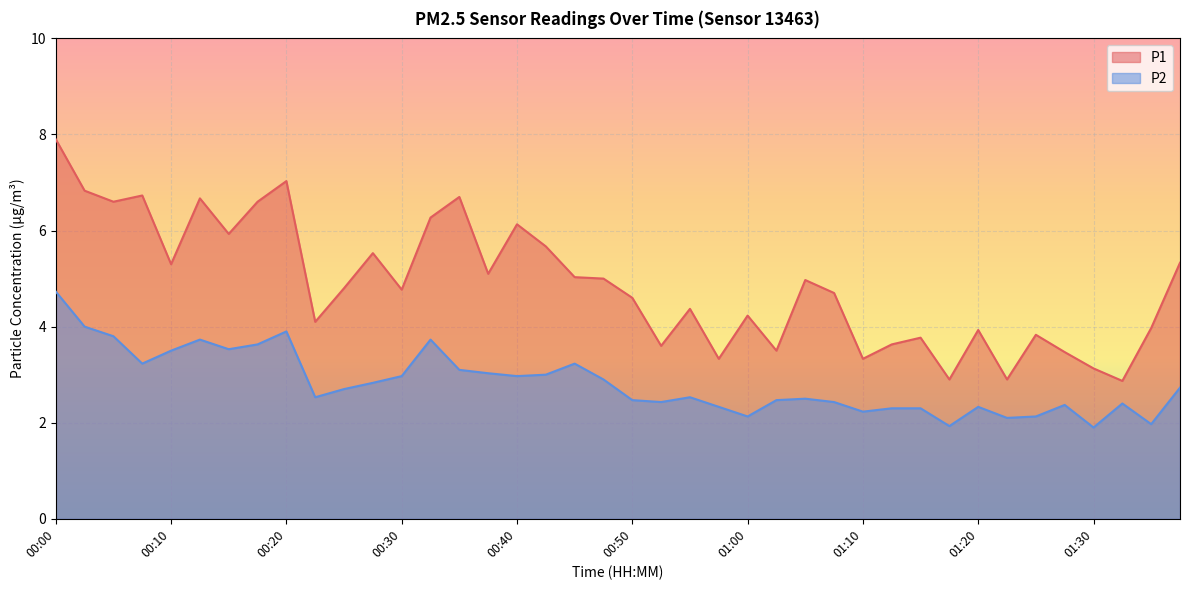

True or false: P2 and P1 cross at least once.

False